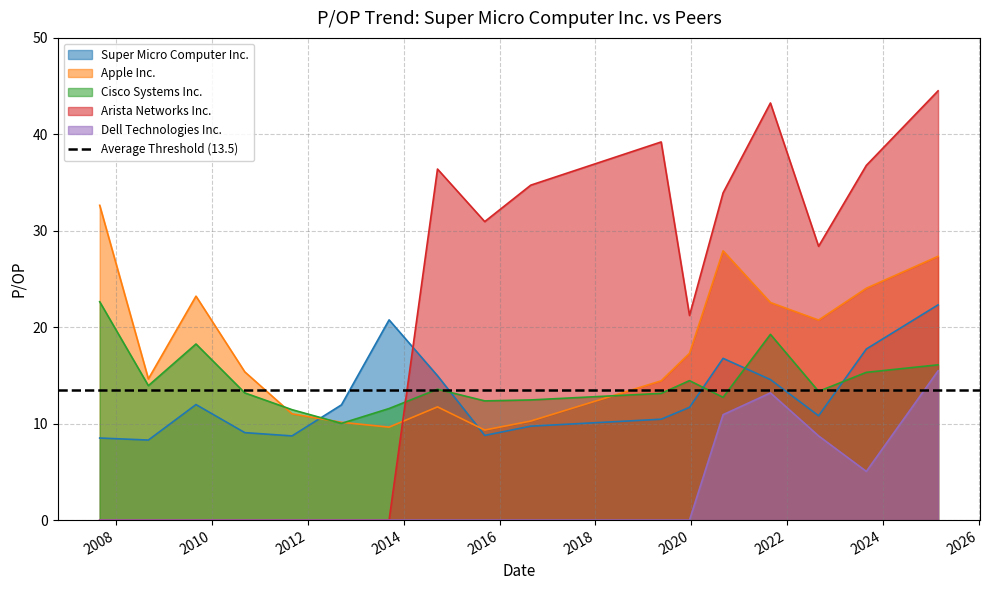

Where is Dell Technologies Inc. nearest to the value 7?

2022-08-29